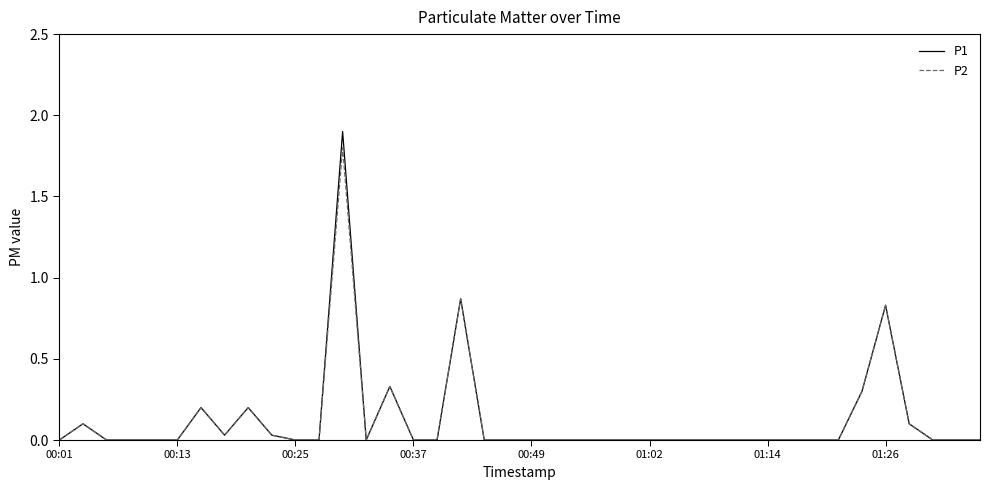

Which series has the widest spread of values?

P1